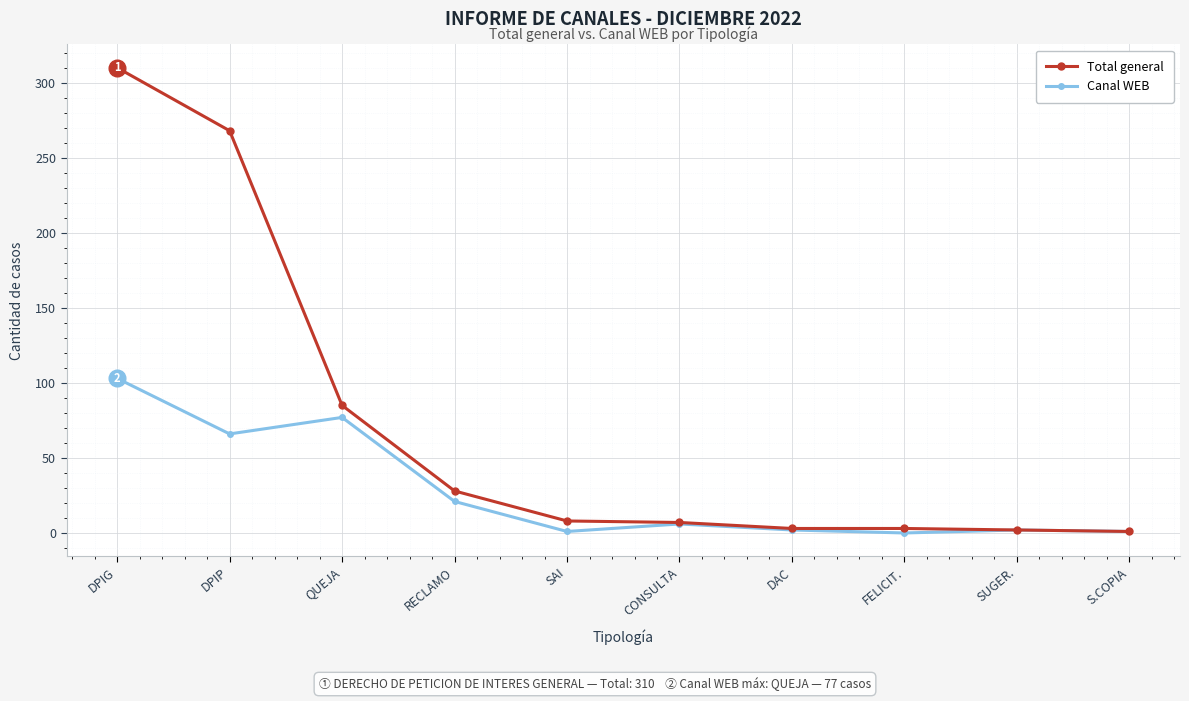

How many lines are shown in the chart?

2